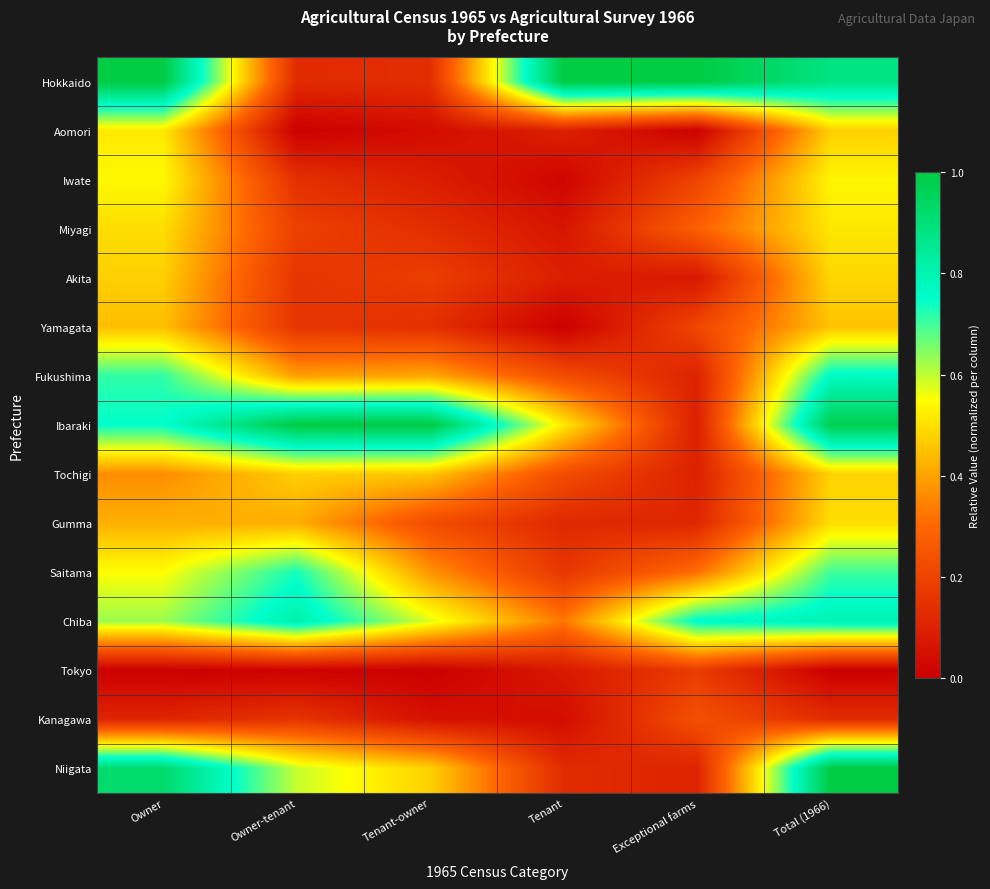

List the series in order of their peak value, lowest first.

Tokyo, Kanagawa, Yamagata, Tochigi, Akita, Gumma, Miyagi, Aomori, Iwate, Saitama, Fukushima, Chiba, Hokkaido, Ibaraki, Niigata